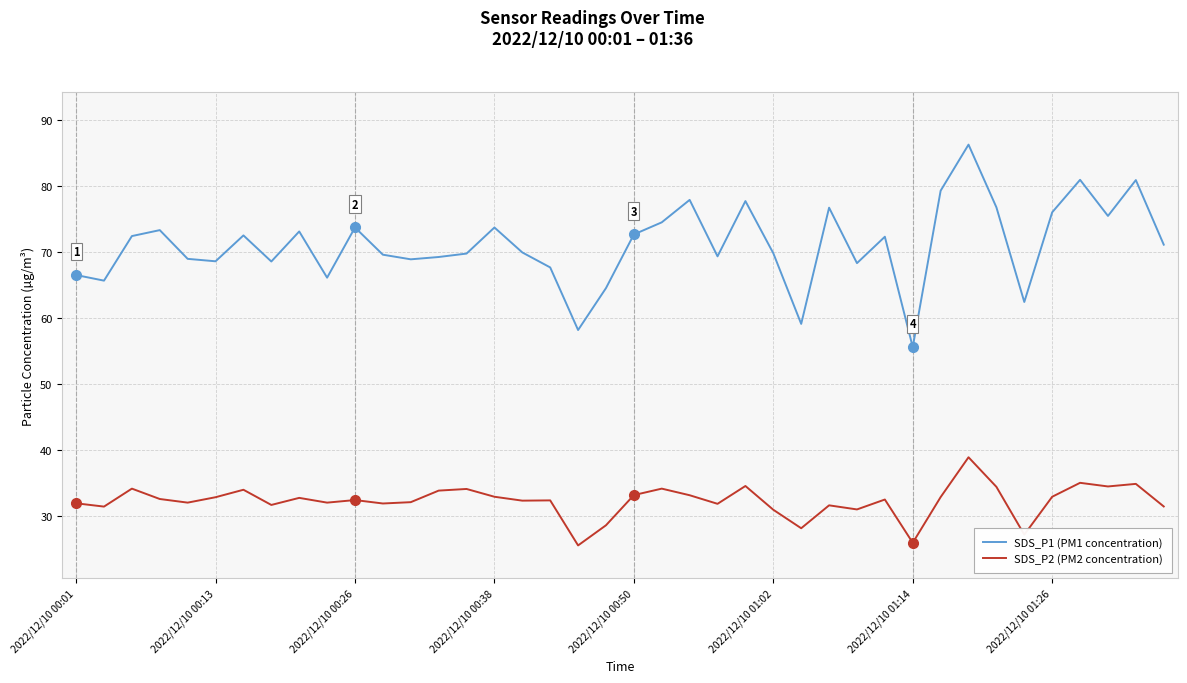

What is the maximum value shown in the chart?

86.3